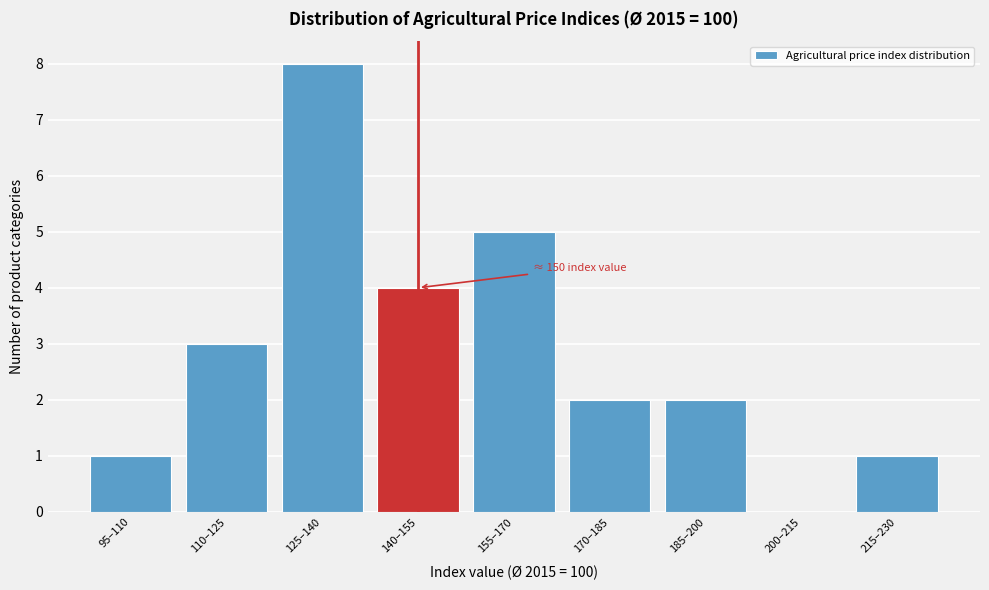

Reading left to right, list all the values displayed in this chart.

95–110=1	110–125=3	125–140=8	140–155=4	155–170=5	170–185=2	185–200=2	200–215=0	215–230=1